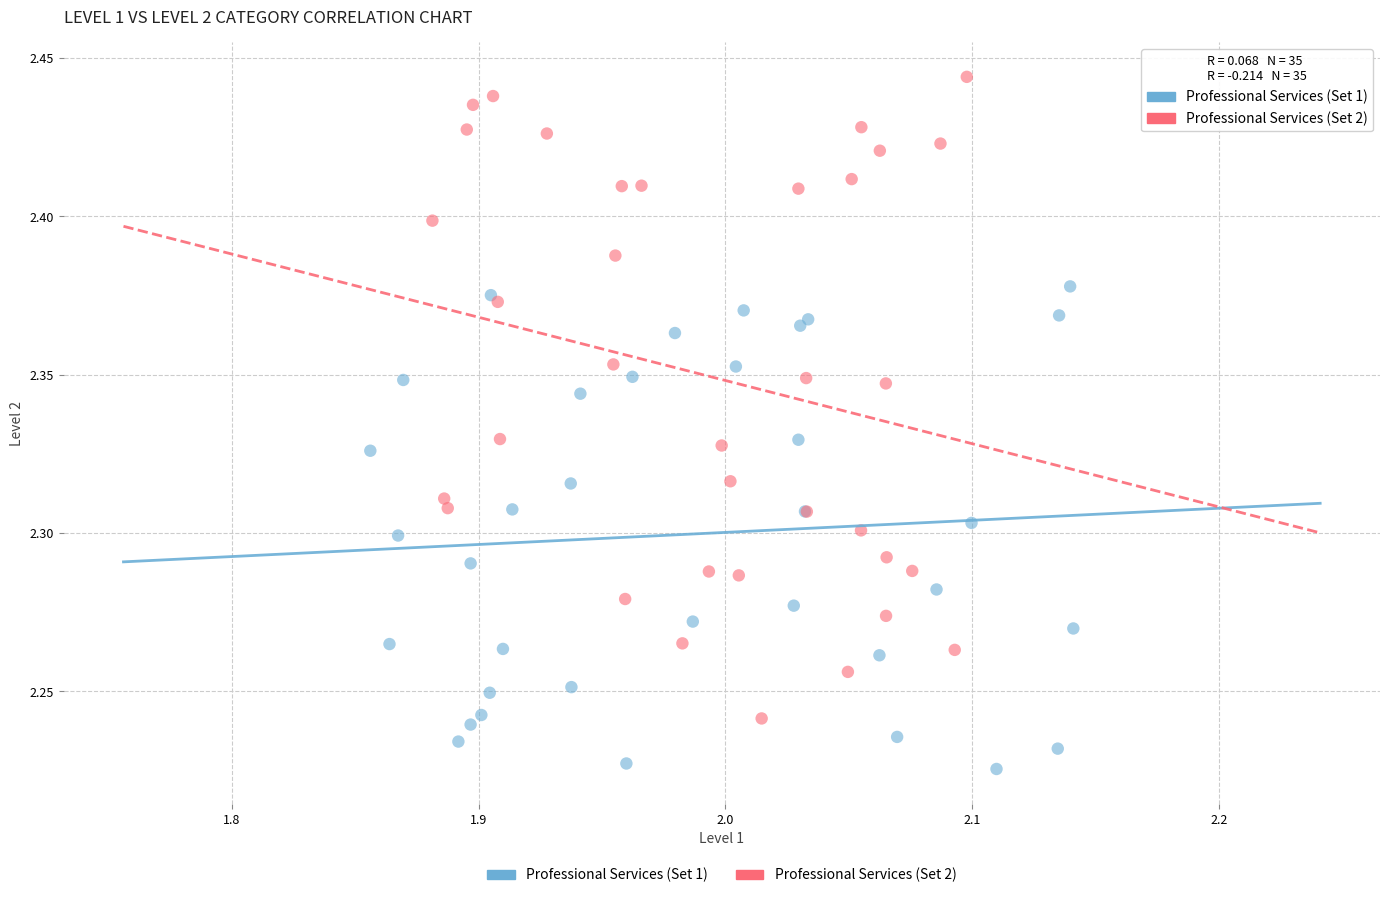

Which series has the widest spread of Y values?

Professional Services (Set 2)